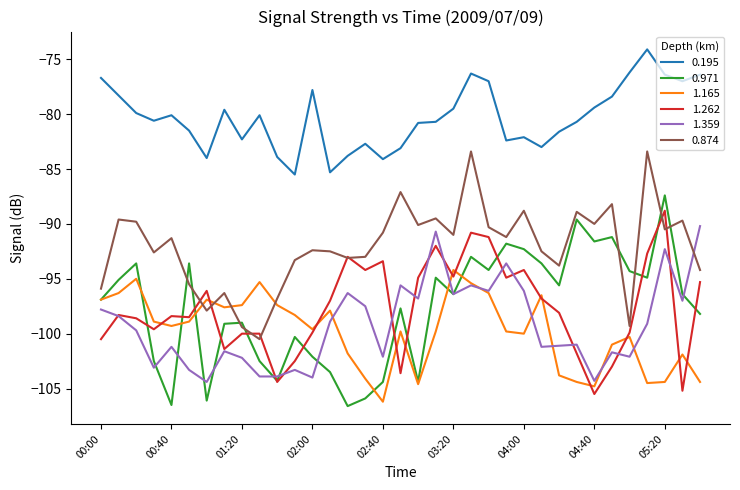

True or false: 1.262 and 0.195 cross at least once.

False